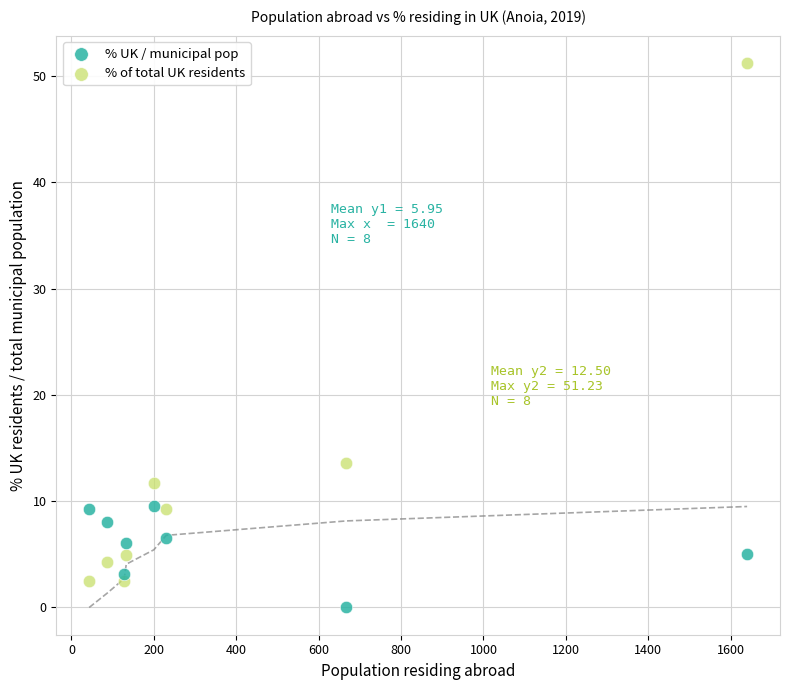

Across all data points, what is the range of Y values (max minus min)?

51.2